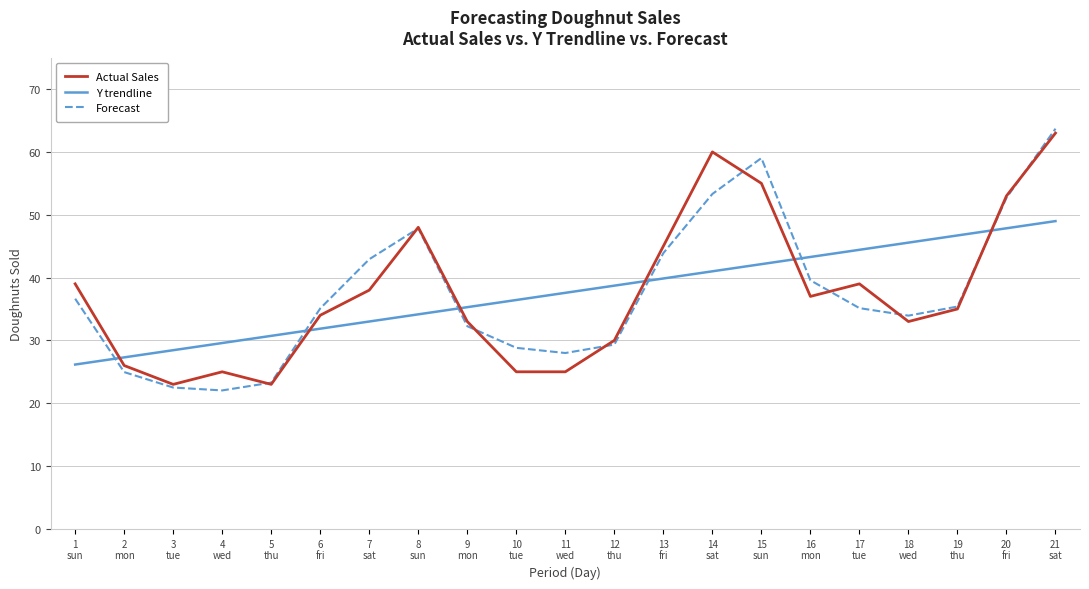

What are all the series names shown in the legend?

Actual Sales, Y trendline, Forecast